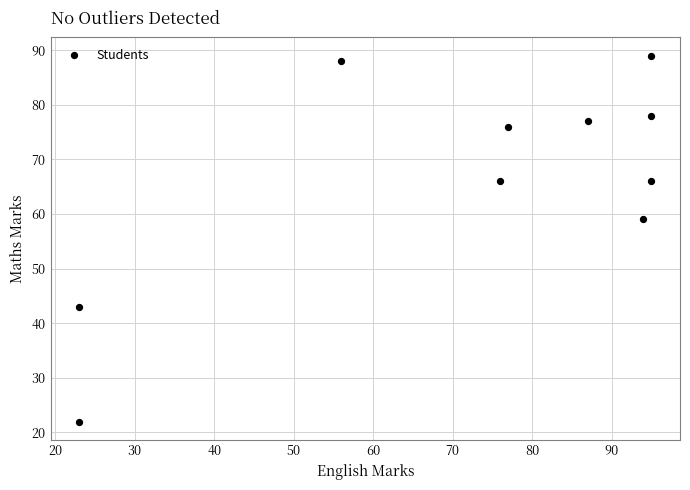

What Y value in the scatter plot is closest to 55?

59